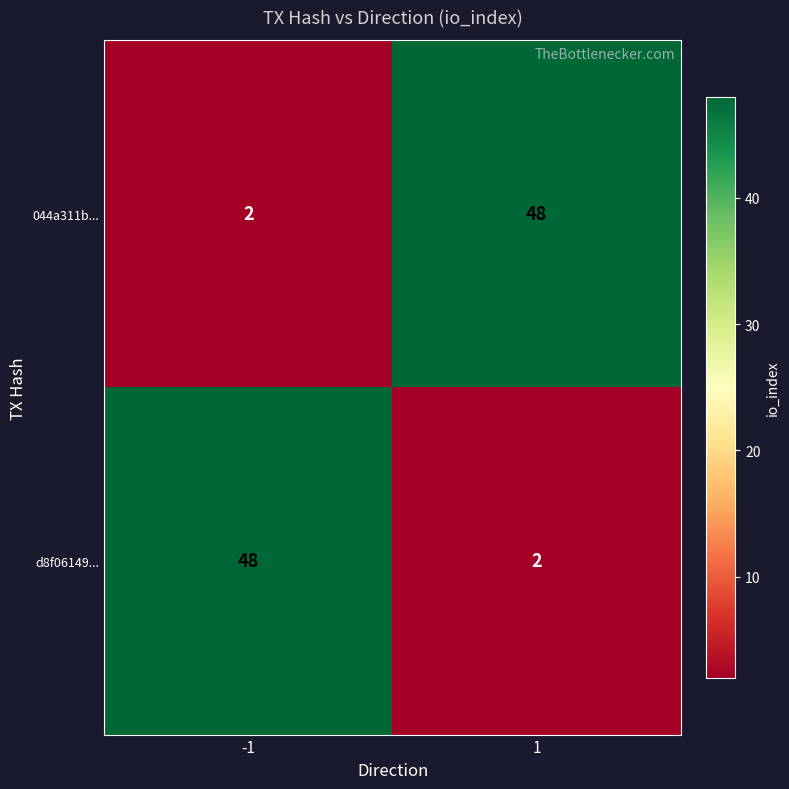

What is the sum of the 044a311b... values at 1 and -1?

50